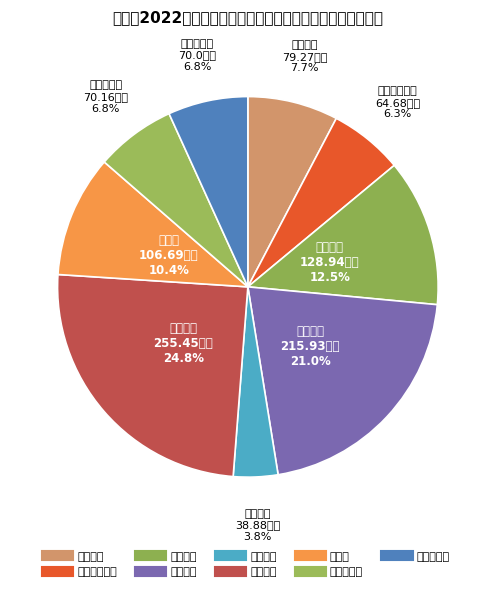

Rank the categories by value from highest to lowest.

陈家坝镇, 大河坝镇, 西岔河镇, 岳坝镇, 长角坝镇, 交通运输局, 乡村振兴局, 袁家庄街道办, 石墩河镇